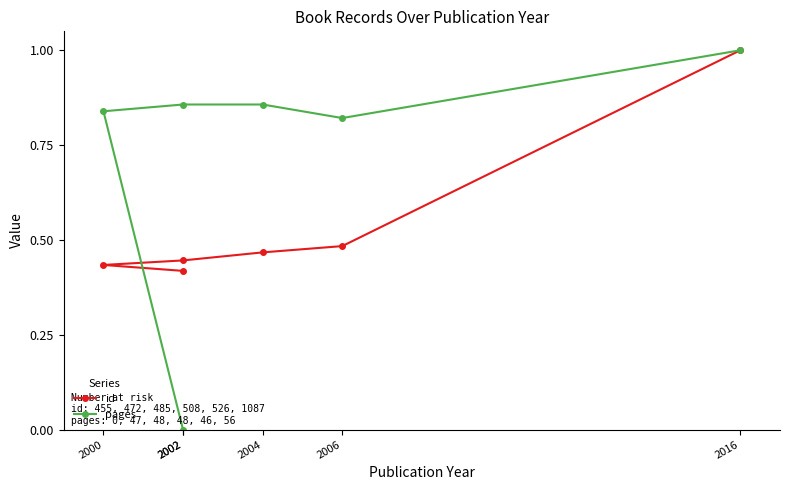

What is the difference between the maximum and minimum values in the id series?

0.6